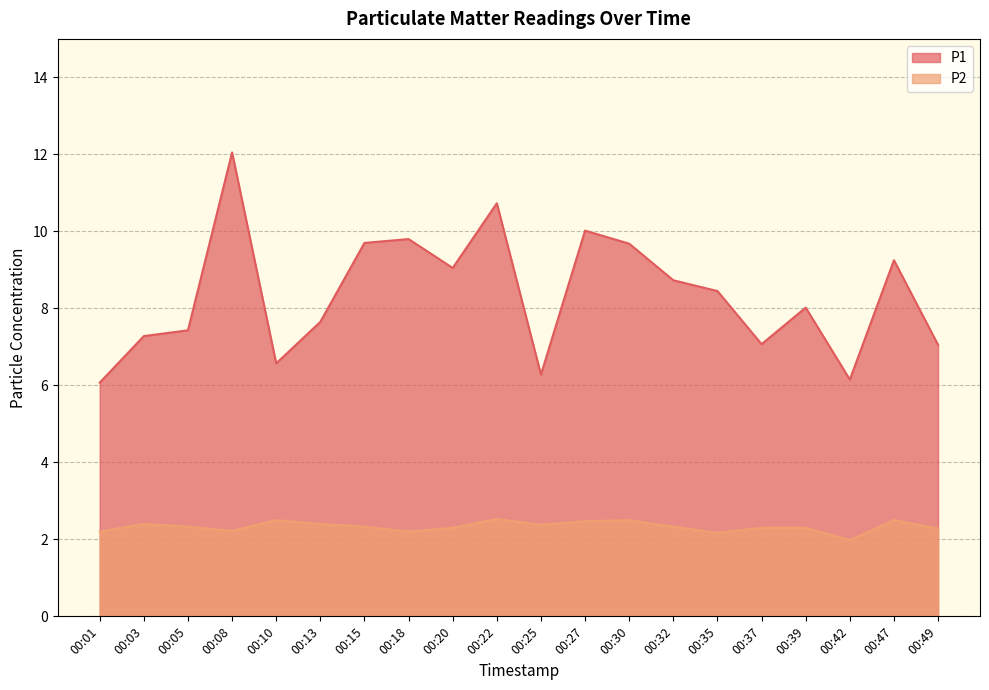

Reading left to right, what are all the values shown in this chart?

P1: 00:01=6.1	00:03=7.3	00:05=7.4	00:08=12.1	00:10=6.6	00:13=7.7	00:15=9.7	00:18=9.8	00:20=9.1	00:22=10.7	00:25=6.3	00:27=10.0	00:30=9.7	00:32=8.7	00:35=8.4	00:37=7.1	00:39=8.0	00:42=6.2	00:47=9.2	00:49=7.0
P2: 00:01=2.2	00:03=2.4	00:05=2.3	00:08=2.2	00:10=2.5	00:13=2.4	00:15=2.3	00:18=2.2	00:20=2.3	00:22=2.5	00:25=2.4	00:27=2.5	00:30=2.5	00:32=2.3	00:35=2.2	00:37=2.3	00:39=2.3	00:42=2.0	00:47=2.5	00:49=2.3